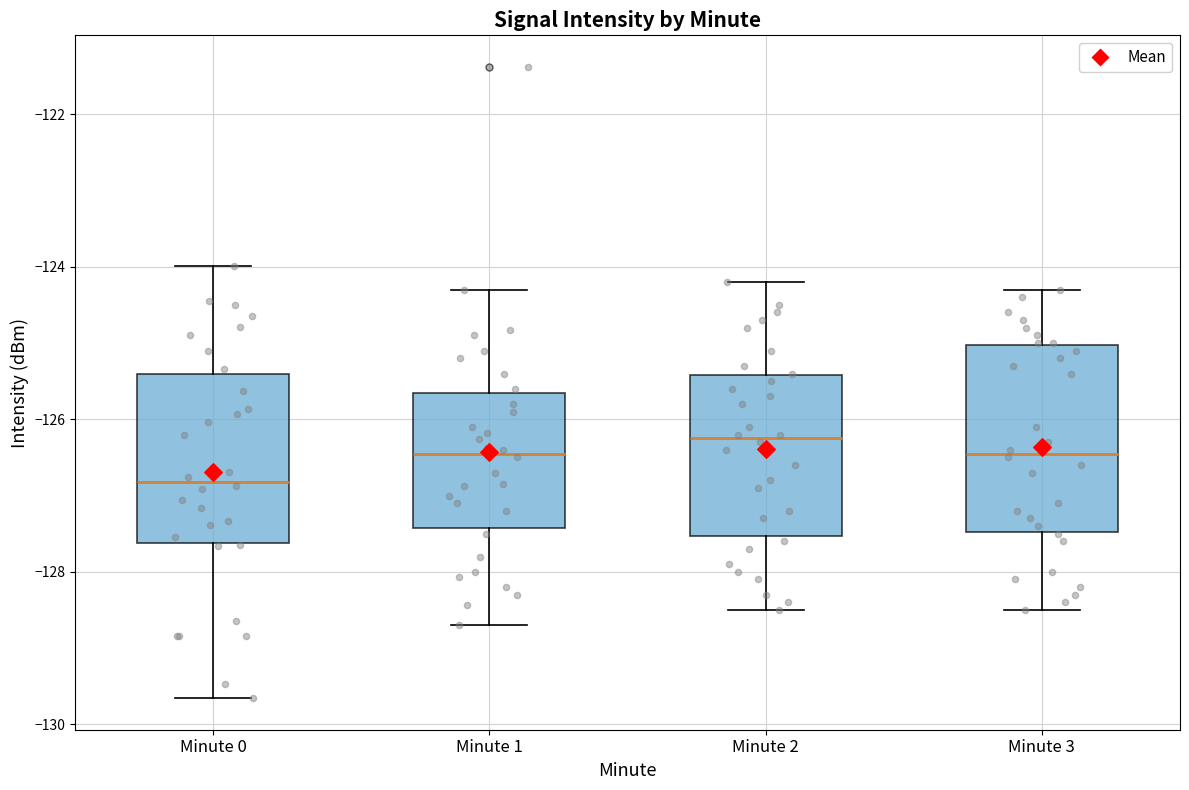

Which box has the highest median line?

Minute 2